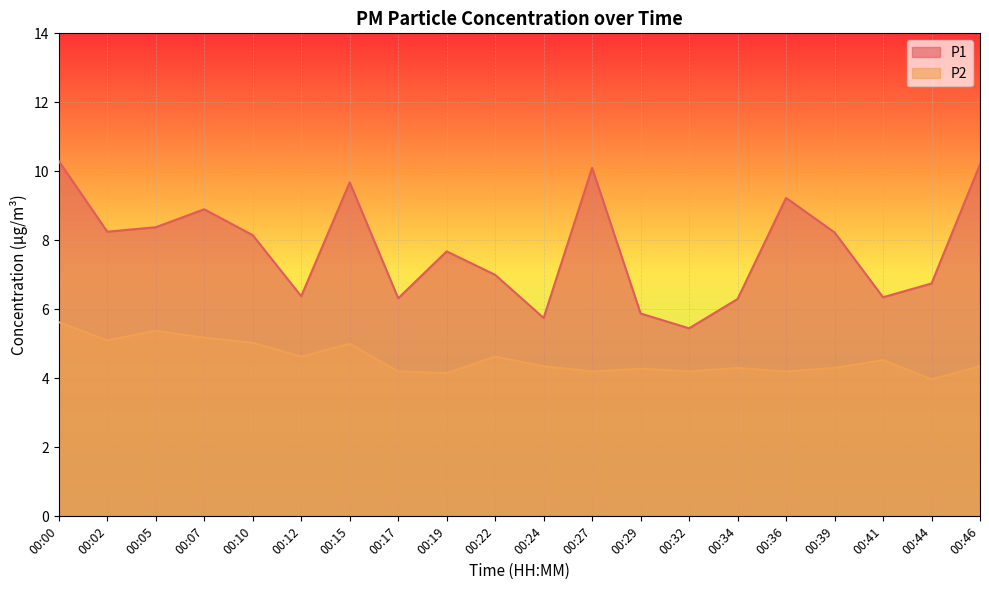

Which series has the largest total across all categories?

P1